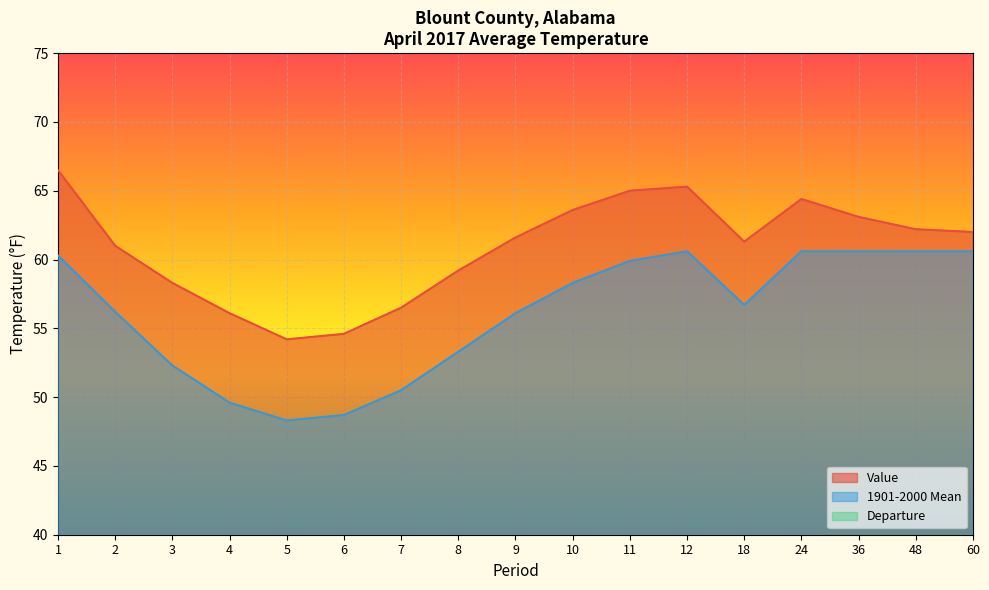

Where is the first local minimum for Value?

5